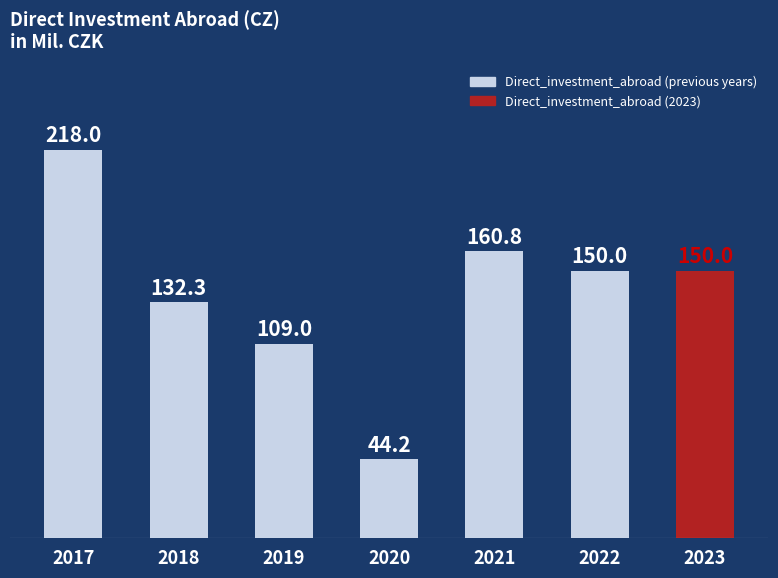

Which has a higher value, 2018 or 2019?

2018